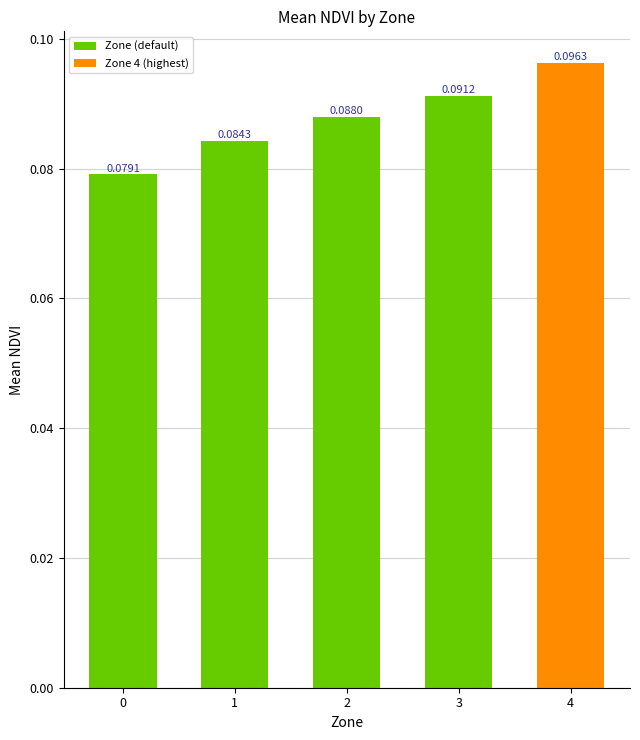

Rank the categories by value from lowest to highest.

0, 1, 2, 3, 4